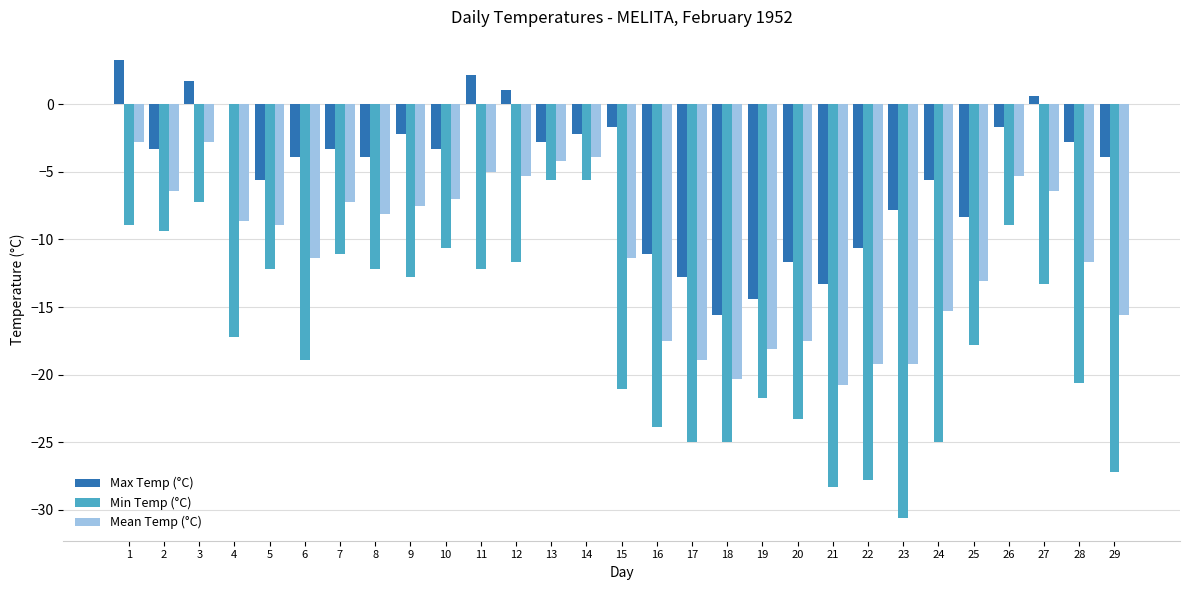

The value of Min Temp (°C) at 25 is -17.8. True or false?

True